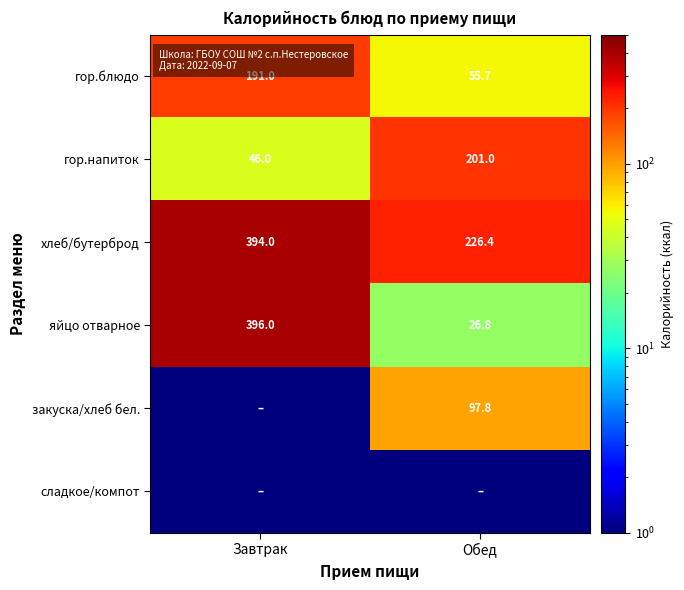

At which category is the sum across all series the highest?

Завтрак